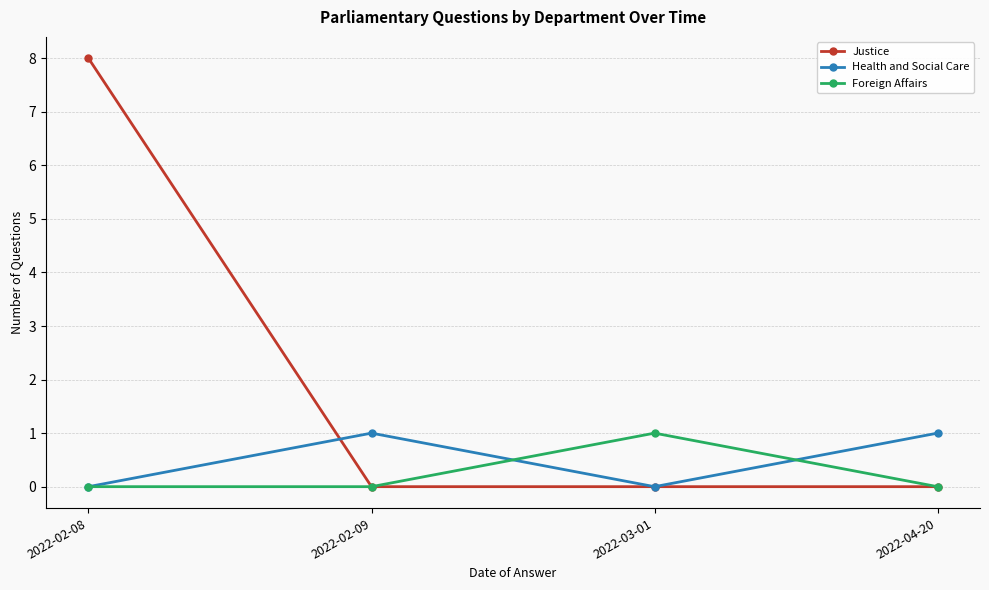

What are all the series names shown in the legend?

Justice, Health and Social Care, Foreign Affairs